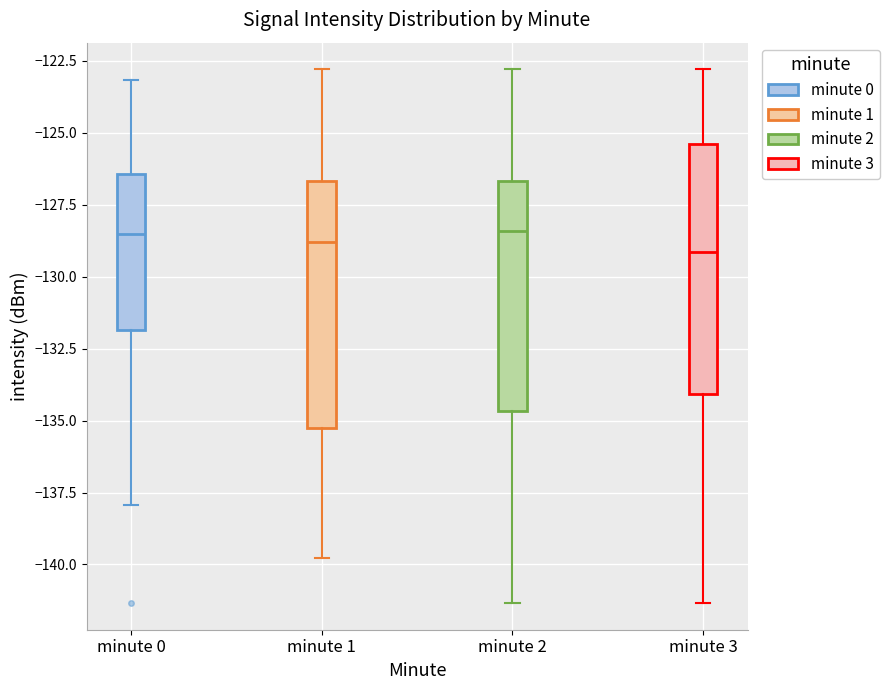

Reading left to right, transcribe this box plot: for each box, give where its median line is, the range the box spans, and where its two whiskers end, as read against the y-axis. The values are not printed on the chart, so give them approximately, as read against the axis.

minute 0: median -128.5, box -132.0 to -126.5, whiskers -138.0 to -123.0
minute 1: median -129.0, box -135.5 to -126.5, whiskers -140.0 to -123.0
minute 2: median -128.5, box -134.5 to -126.5, whiskers -141.5 to -123.0
minute 3: median -129.0, box -134.0 to -125.5, whiskers -141.5 to -123.0